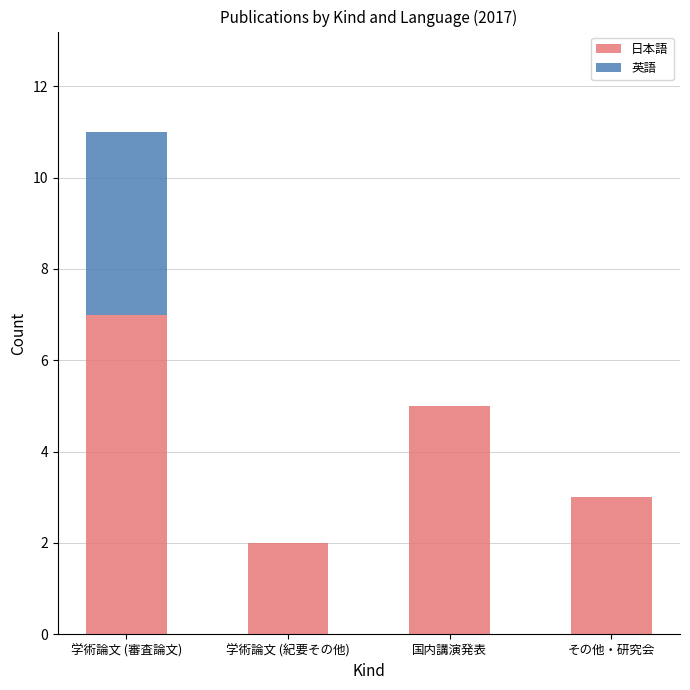

What is the sum of the 日本語 values at 国内講演発表 and 学術論文 (紀要その他)?

7